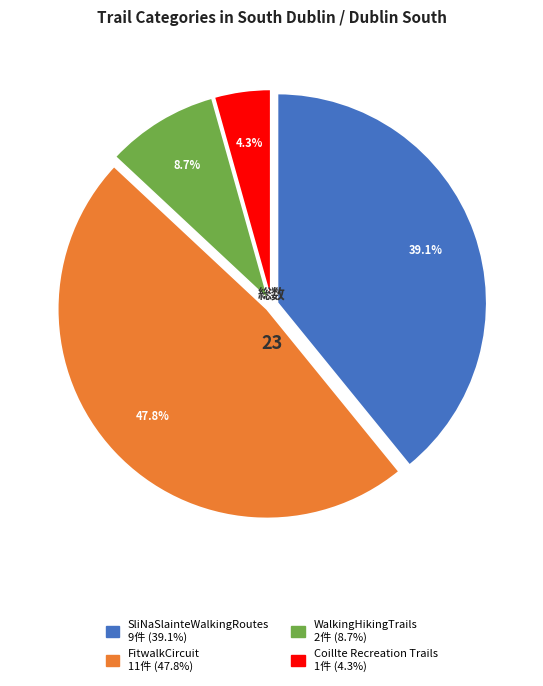

Is there a majority slice in this chart?

No